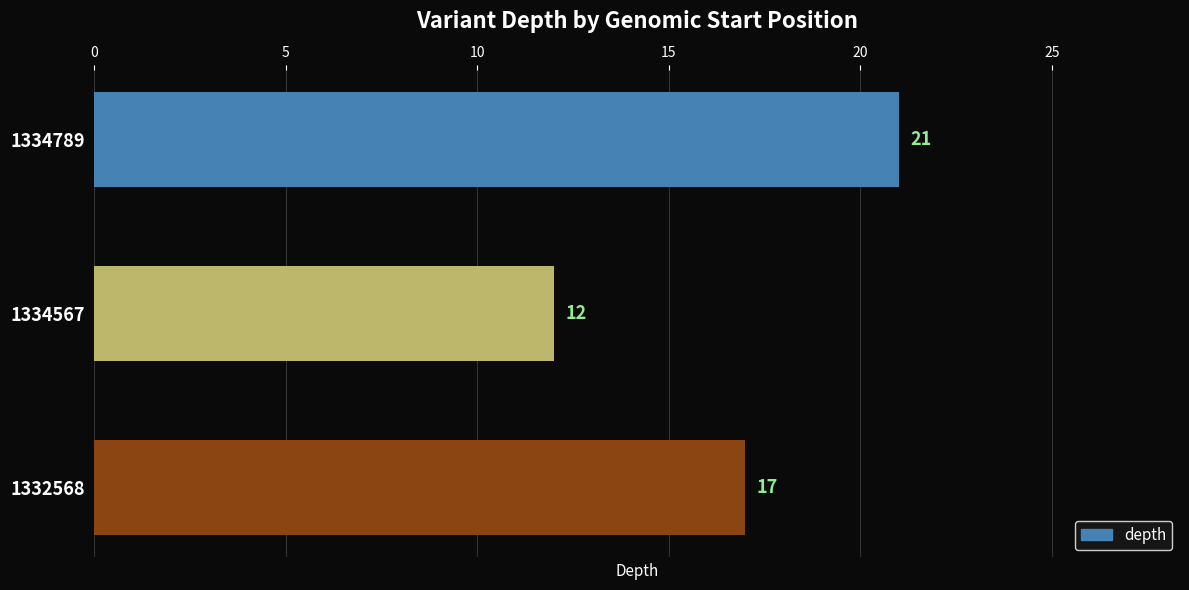

Which category has the lowest value across all series?

1334567